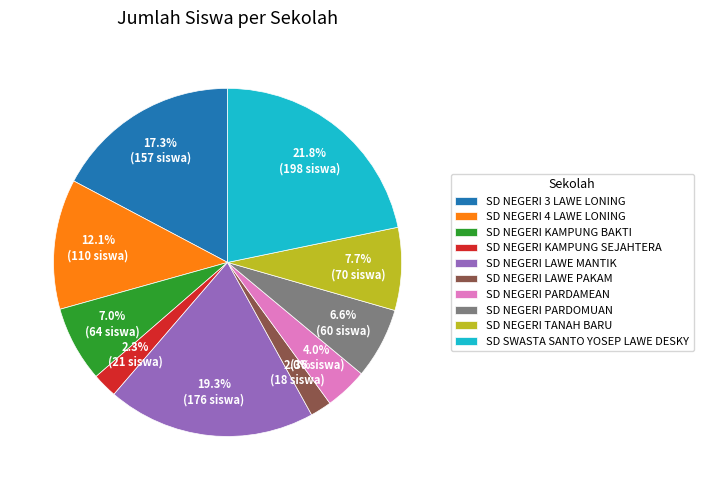

What is the ratio of the value at SD NEGERI 3 LAWE LONING to the value at SD NEGERI LAWE PAKAM?

8.7